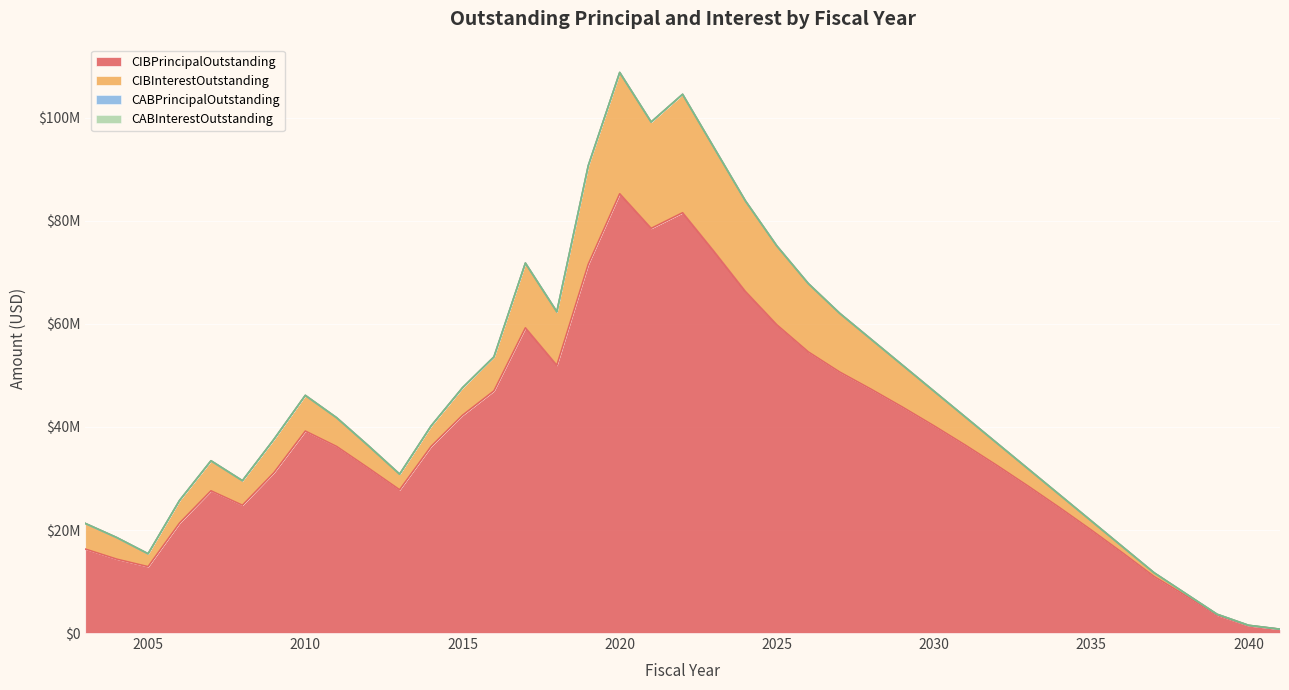

True or false: CABInterestOutstanding and CABPrincipalOutstanding cross at least once.

False